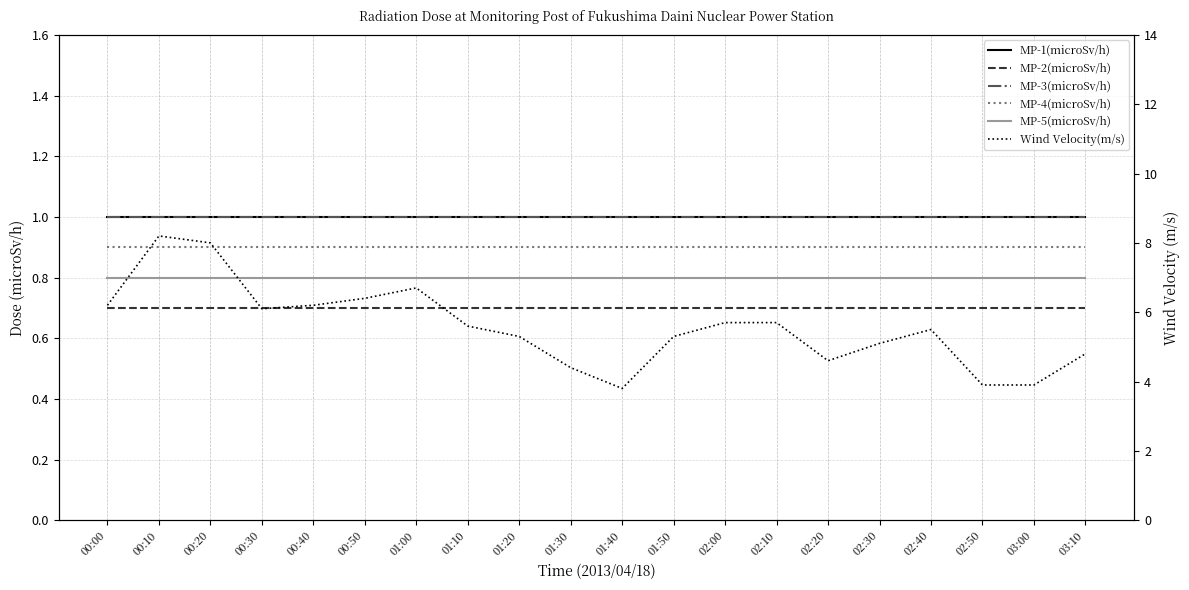

What is the sum of the MP-2(microSv/h) values at 01:00 and 01:20?

1.4